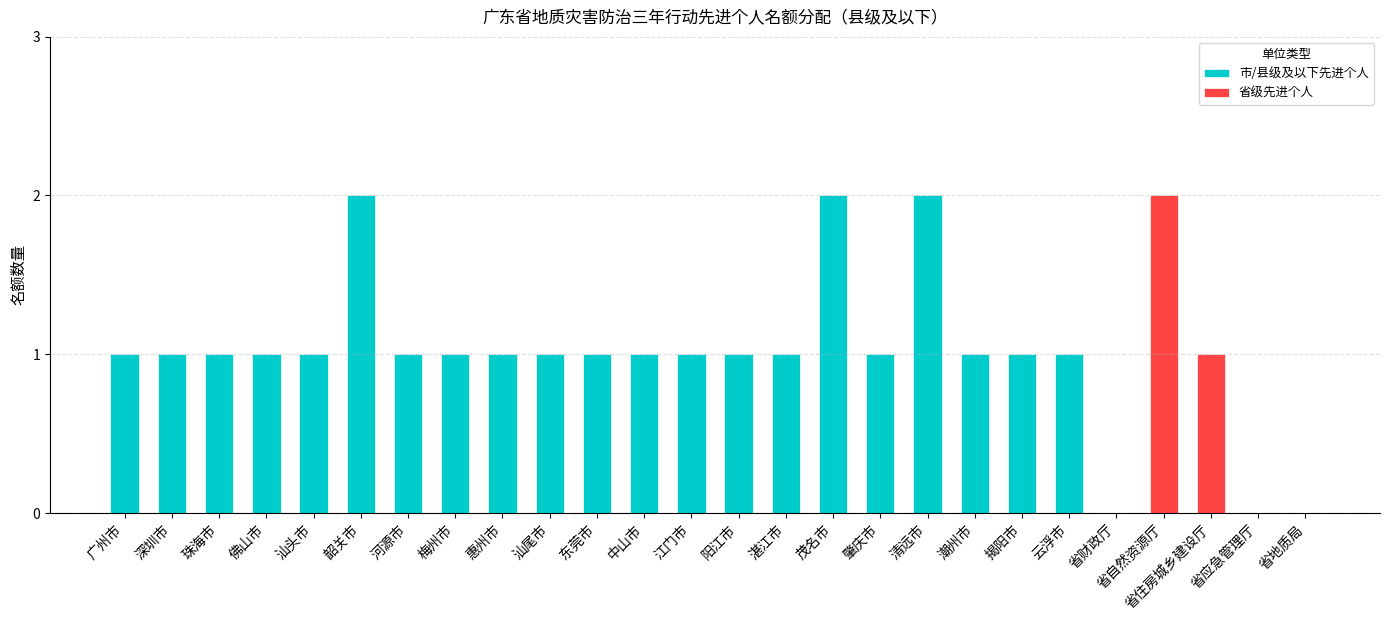

The 市/县级及以下先进个人 series shows 1 at 梅州市. True or false?

True